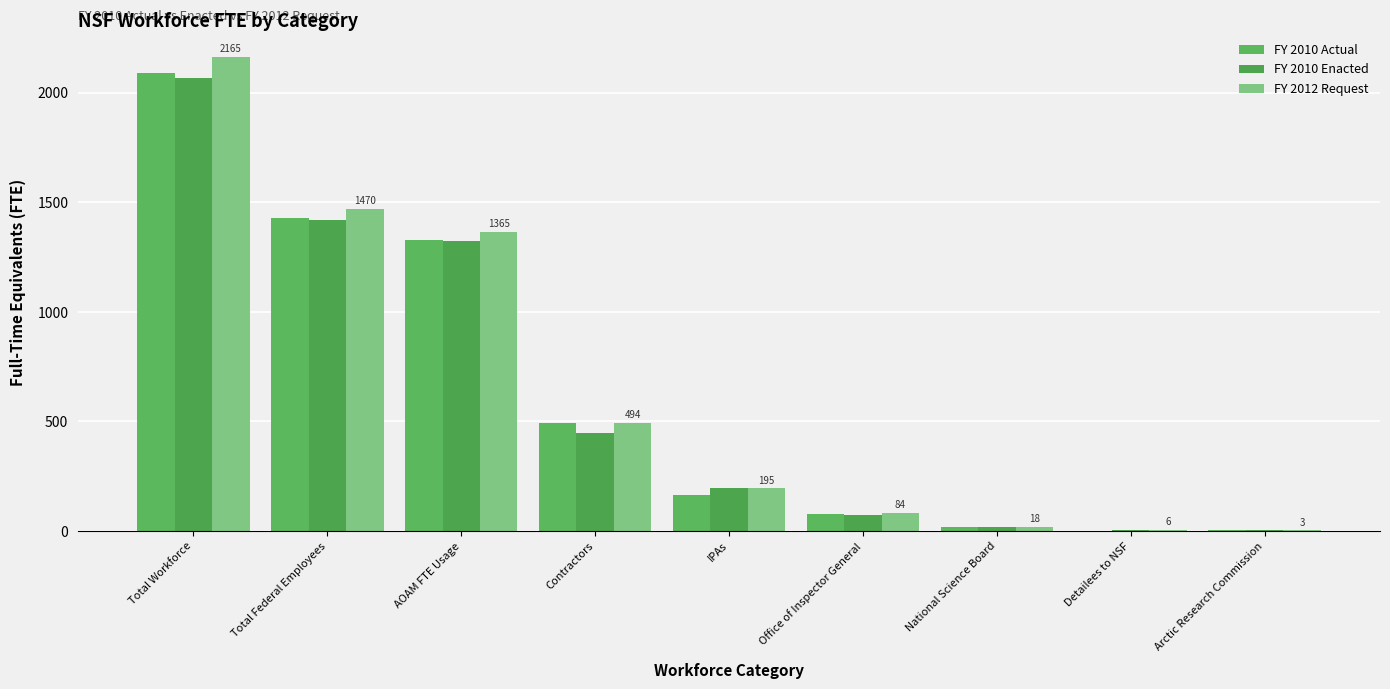

Rank the series by their average value, from lowest to highest.

FY 2010 Enacted, FY 2010 Actual, FY 2012 Request